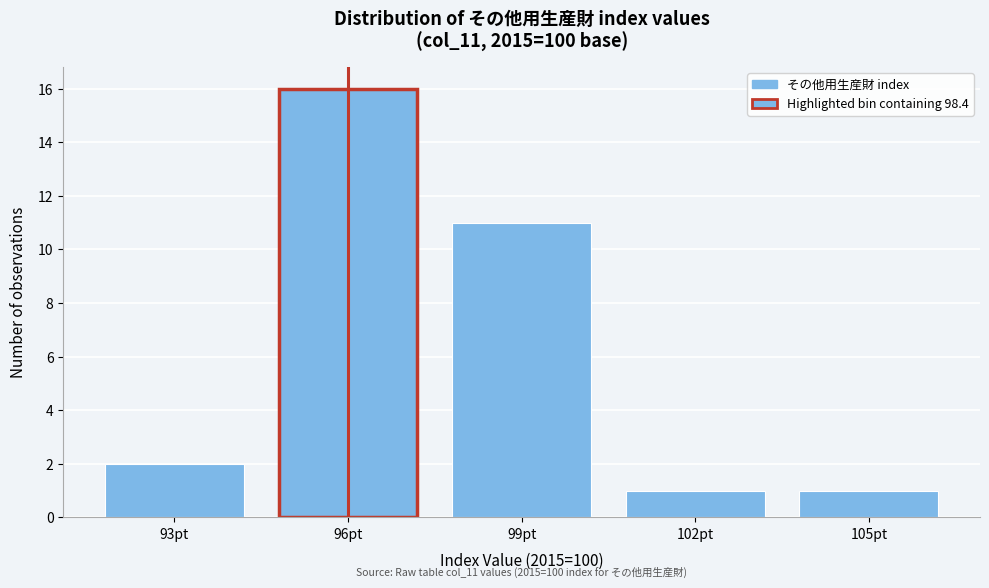

Reading left to right, list all the values displayed in this chart.

2	16	11	1	1